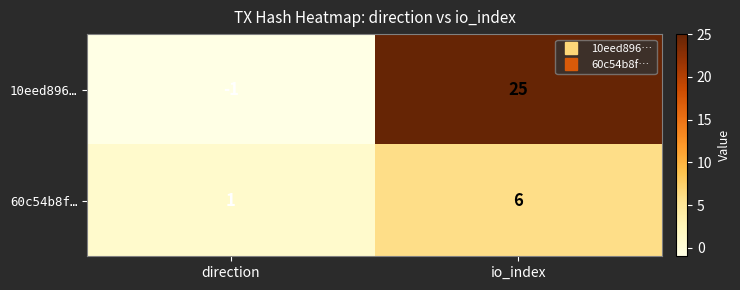

At which category is the sum across all series the highest?

io_index